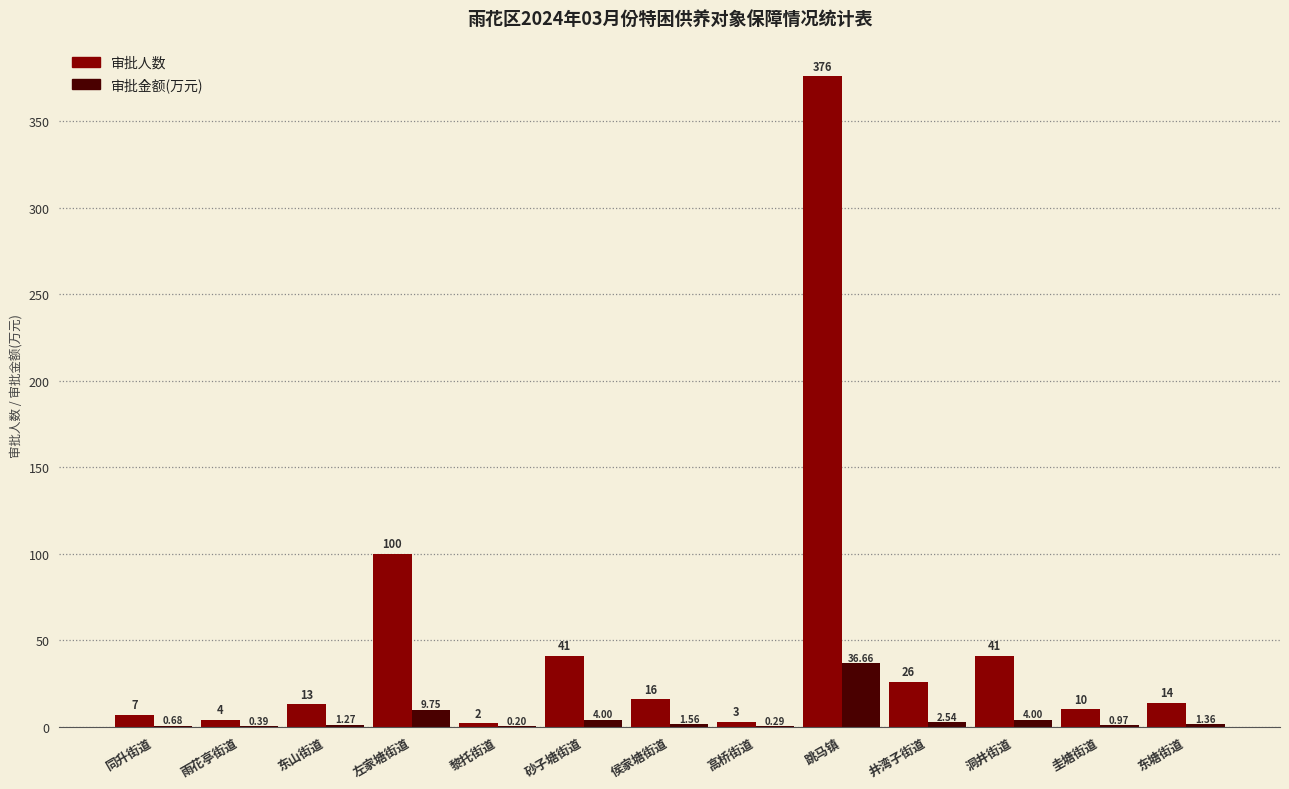

What is the highest value of the 审批人数 series?

376.0